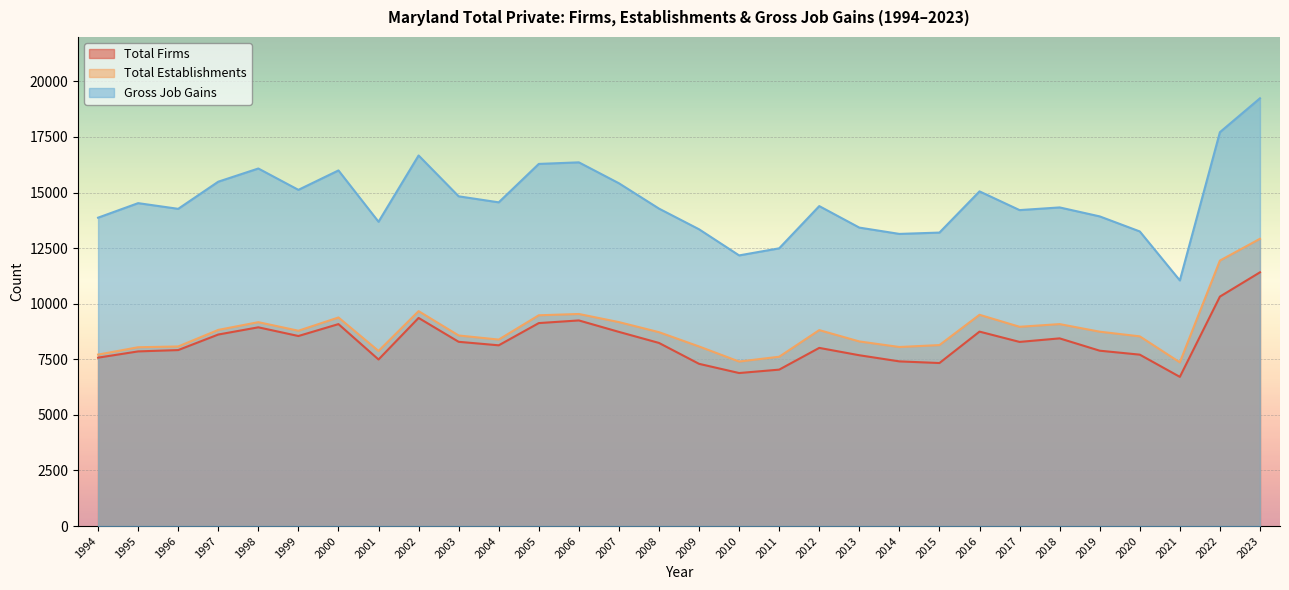

What are all the series names shown in the legend?

Total Firms, Total Establishments, Gross Job Gains